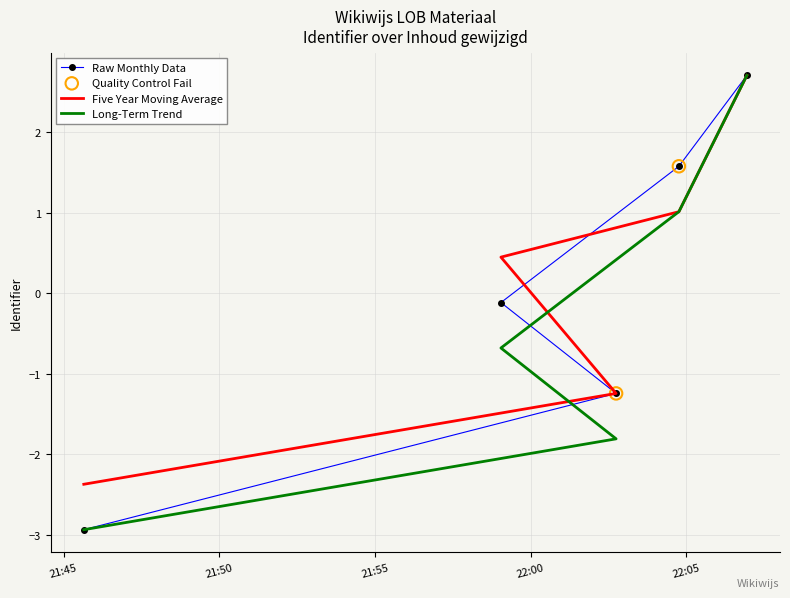

Which series reaches the minimum Y coordinate?

Raw Monthly Data